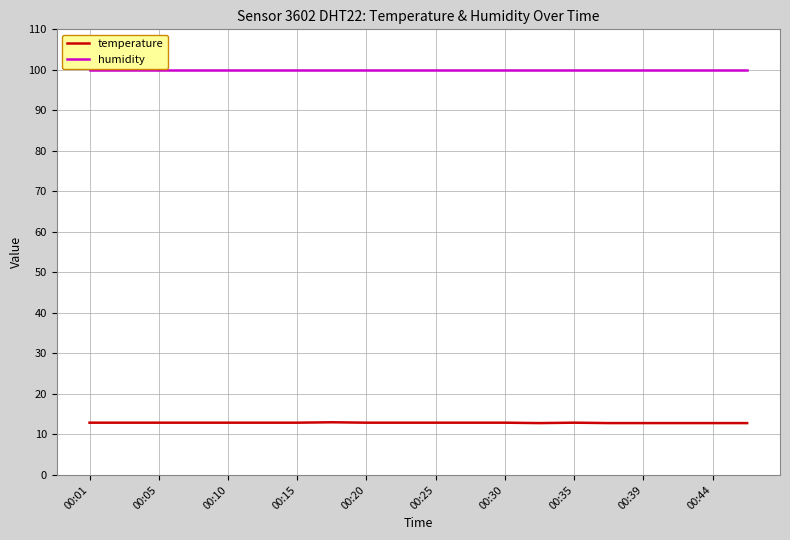

Which series has the largest total across all categories?

humidity